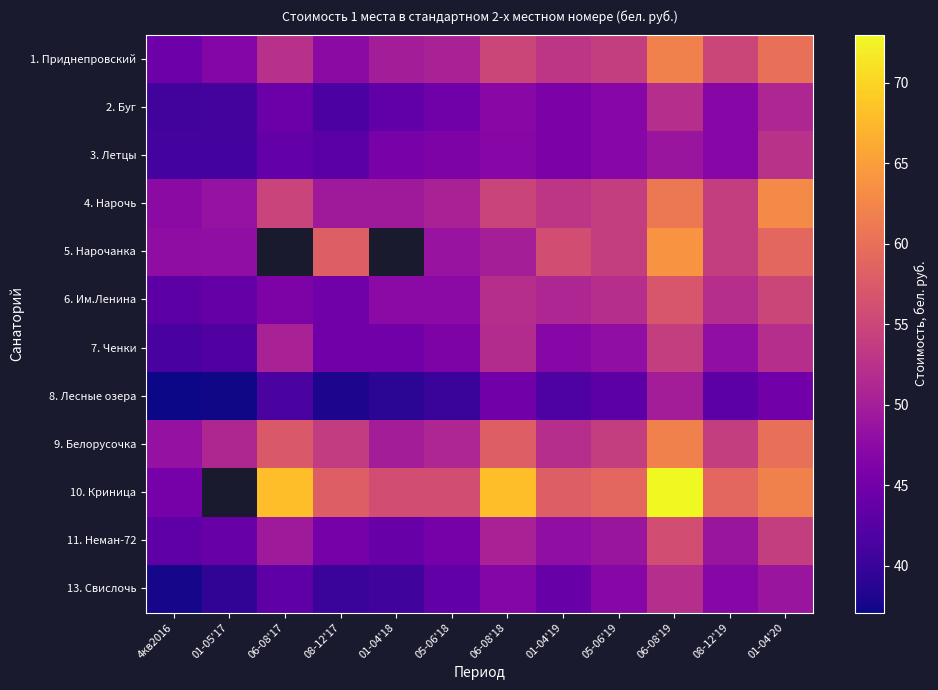

What is the highest value of the 5. Нарочанка series?

64.0